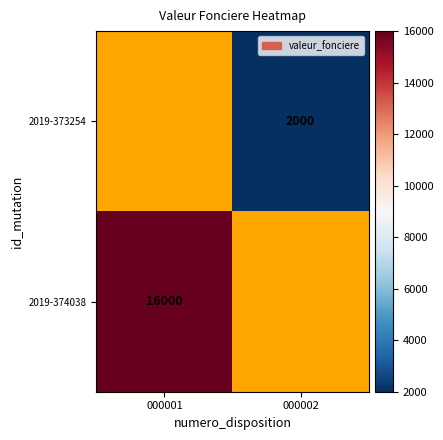

Is it true that 2019-374038 equals 26290 at 000001?

False